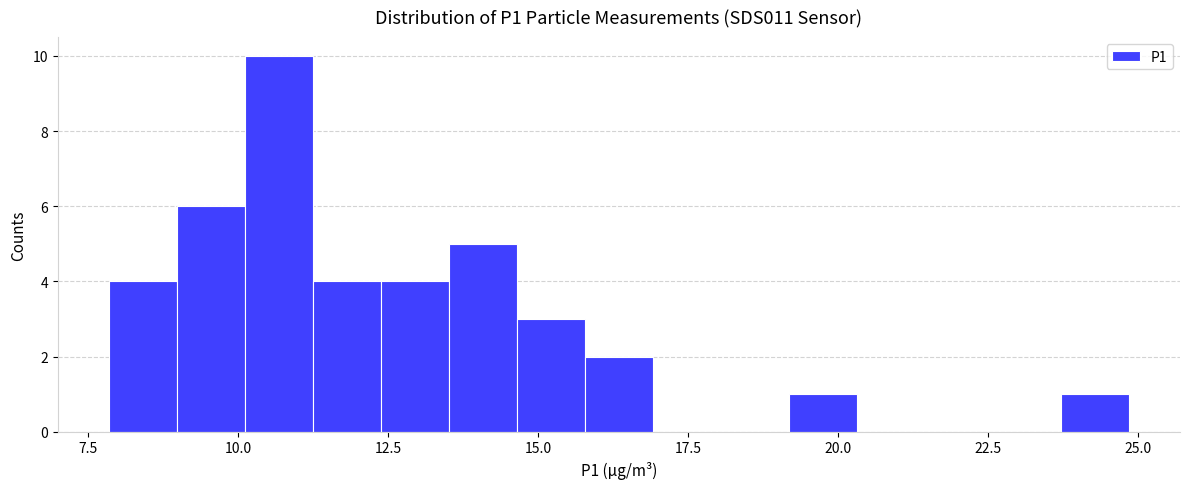

Around what value on the x-axis is the tallest bar? Give the approximate position of its centre, as read against the axis.

10.5